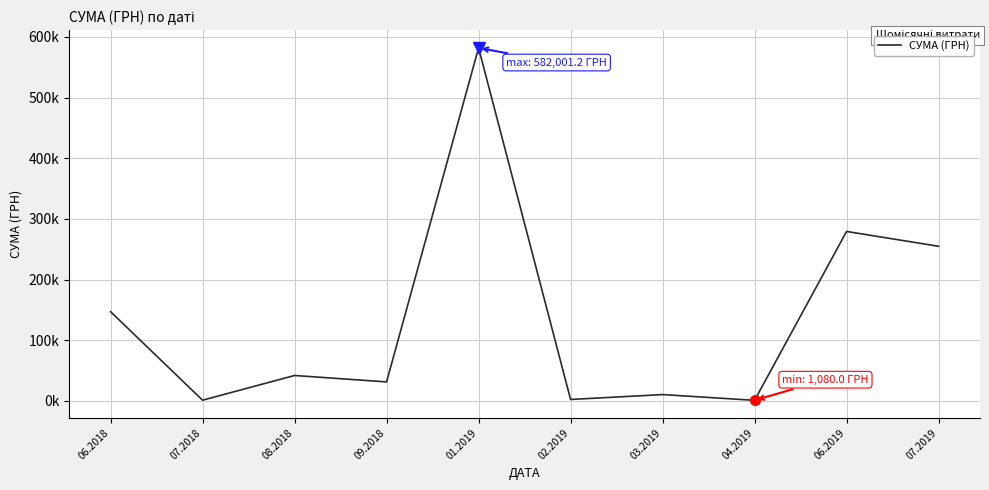

Where is the first local maximum?

08.2018